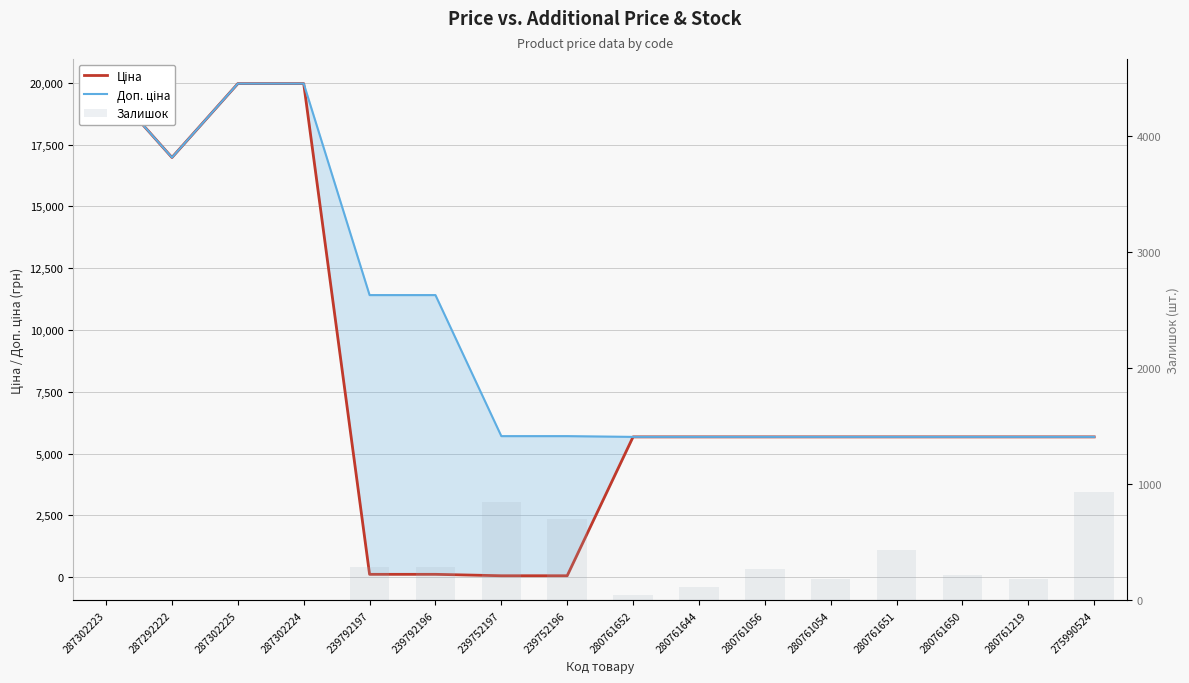

What position from the left is 239752197?

7